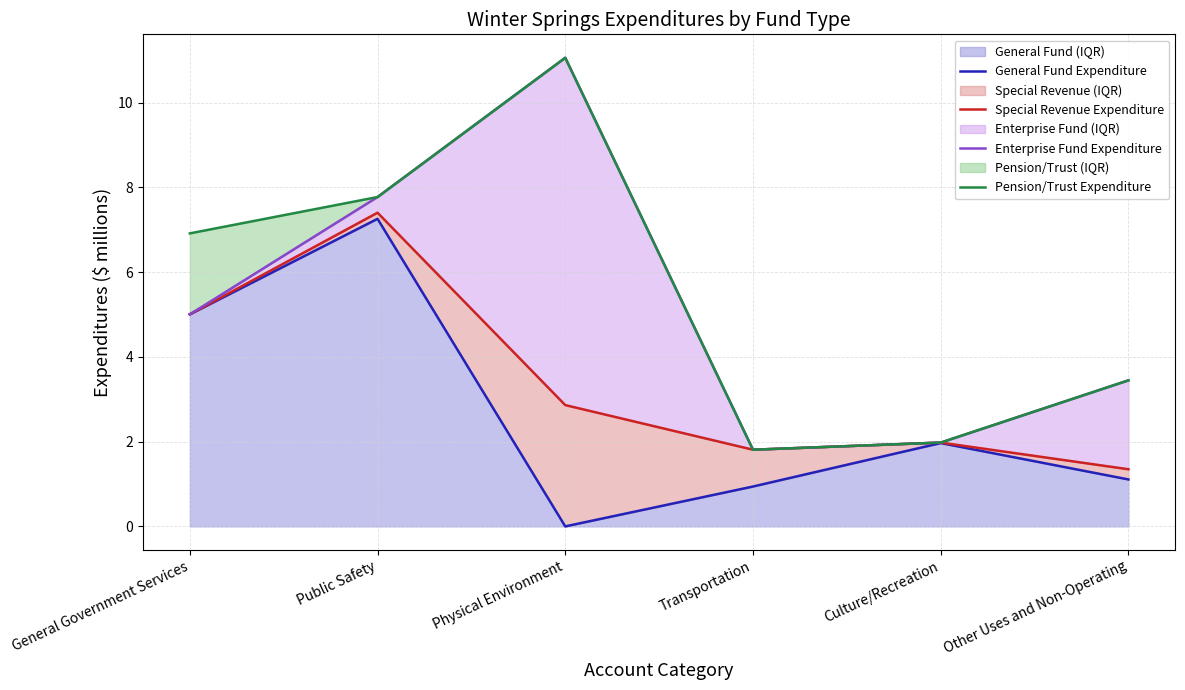

What position from the left is Physical Environment?

3